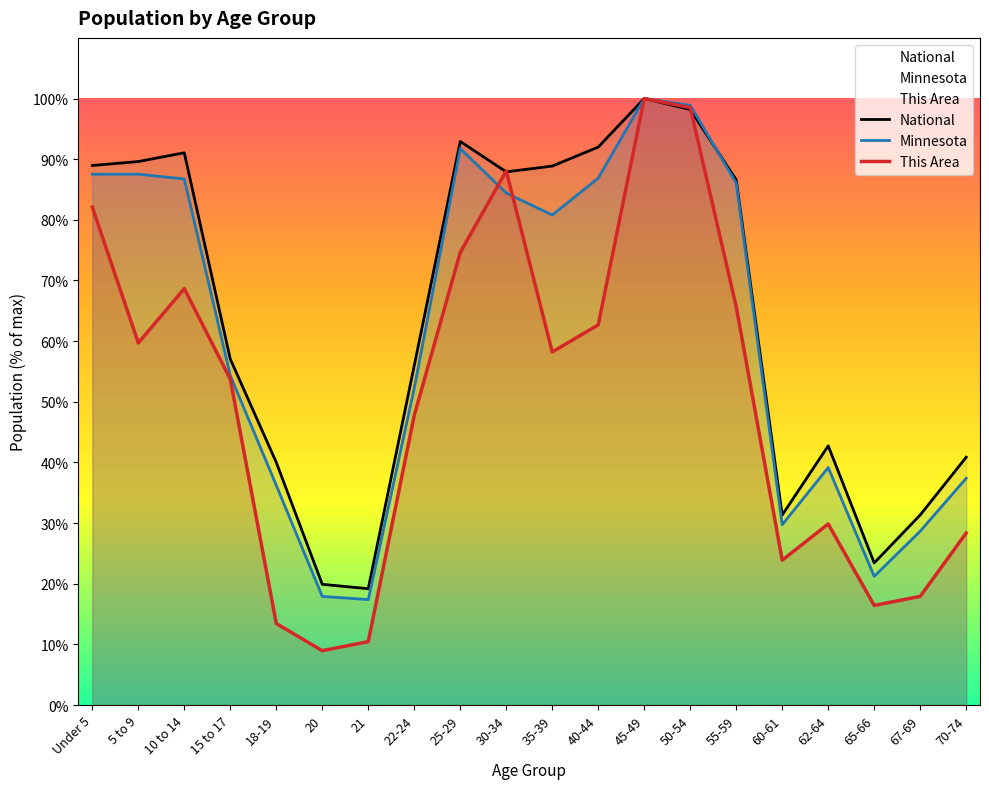

The Minnesota series shows 26.6 at 21. True or false?

False